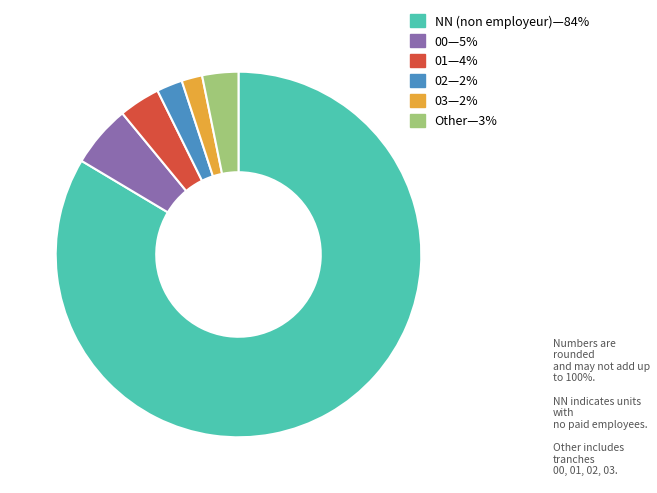

Does any single category account for the majority?

Yes